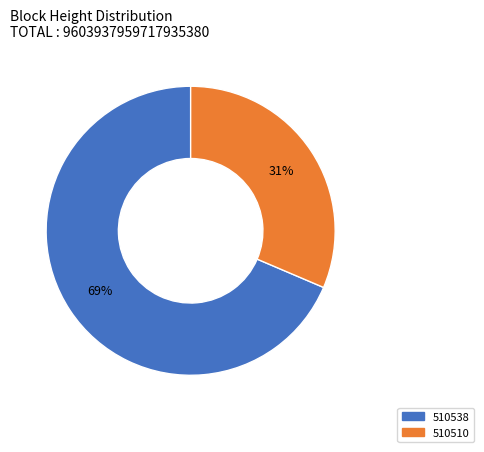

To the nearest percent, what is the average slice percentage?

50%